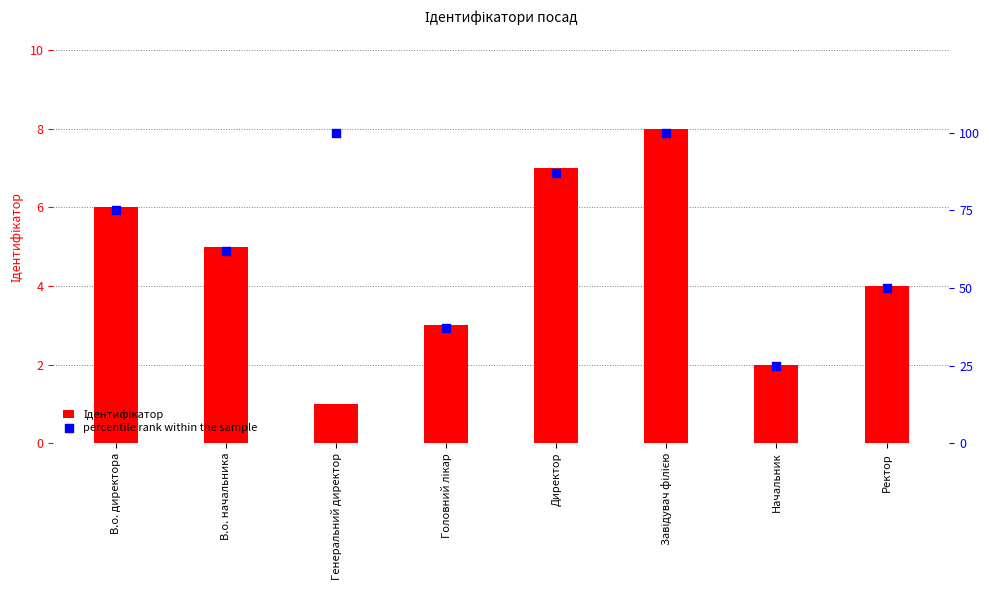

Is the value of percentile rank within the sample at Начальник greater than the value of Ідентифікатор at Генеральний директор?

Yes